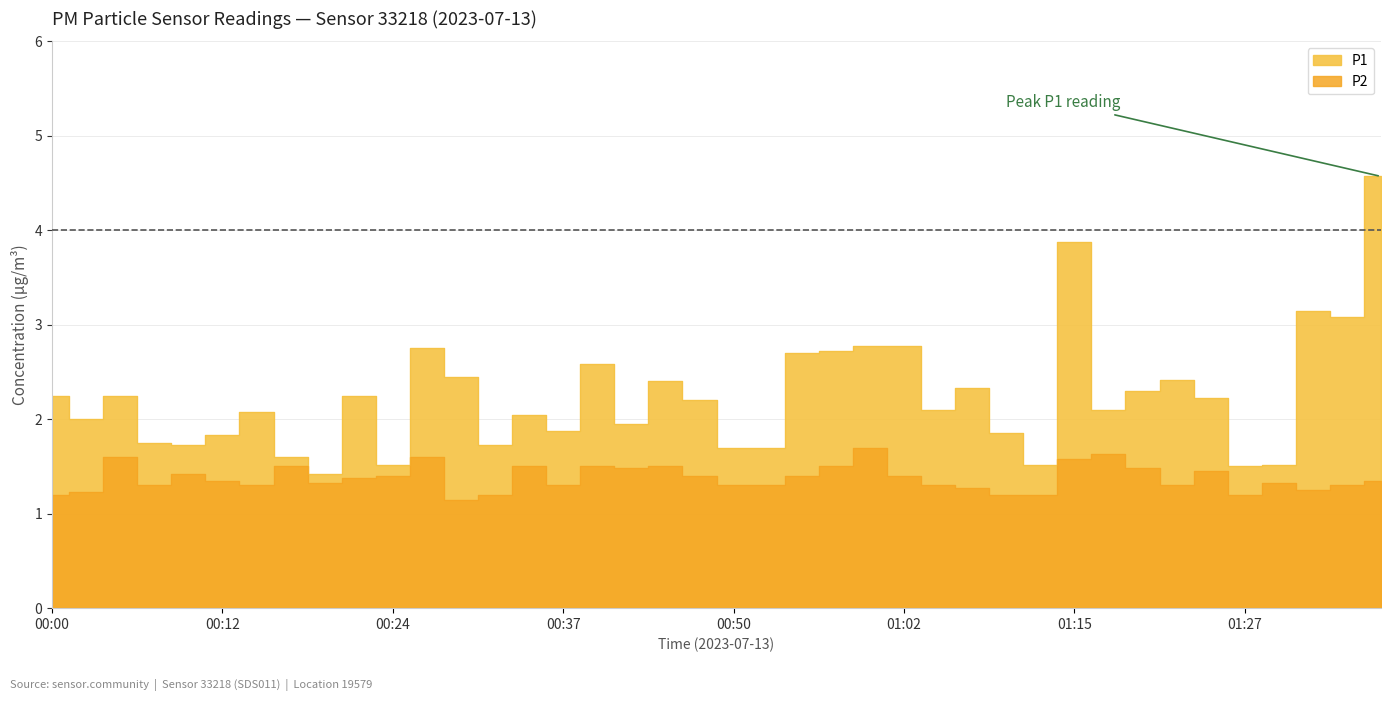

What is the total value across all series at 00:27?

4.3